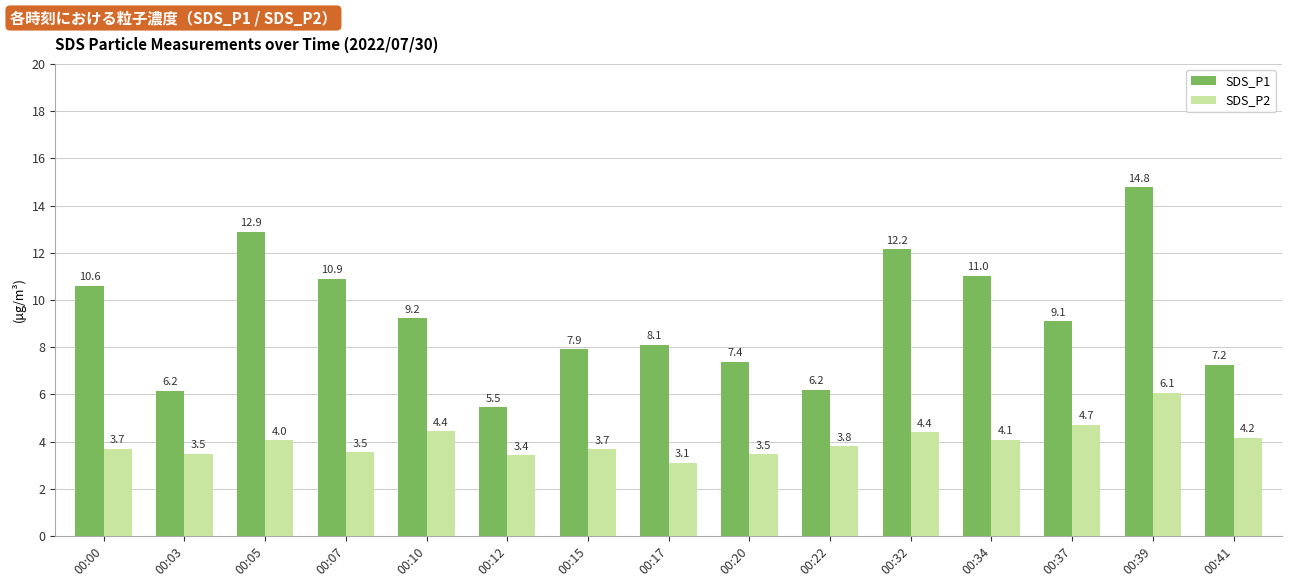

Read the SDS_P1 value at 00:05.

12.9